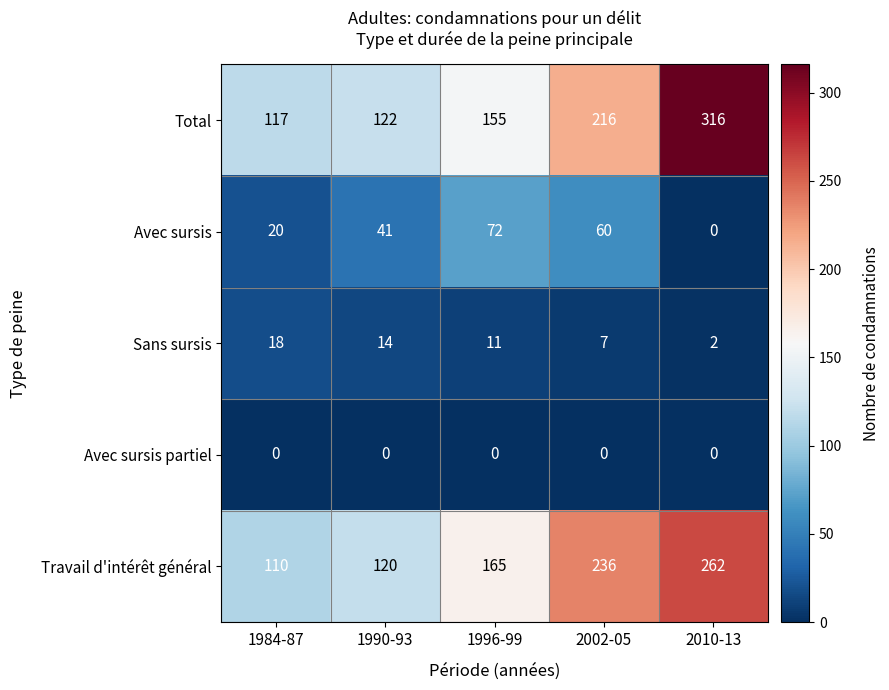

Which series has the largest total across all categories?

Total